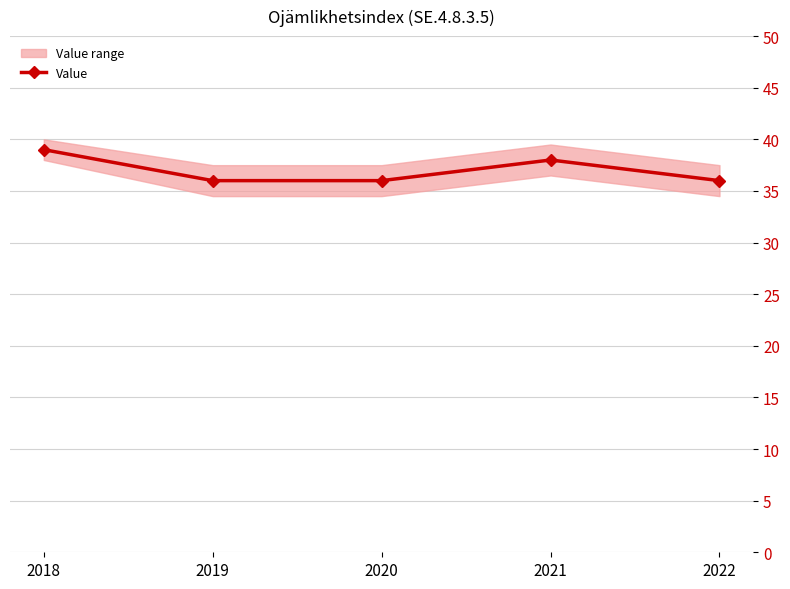

The value at 2019 is 63. True or false?

False